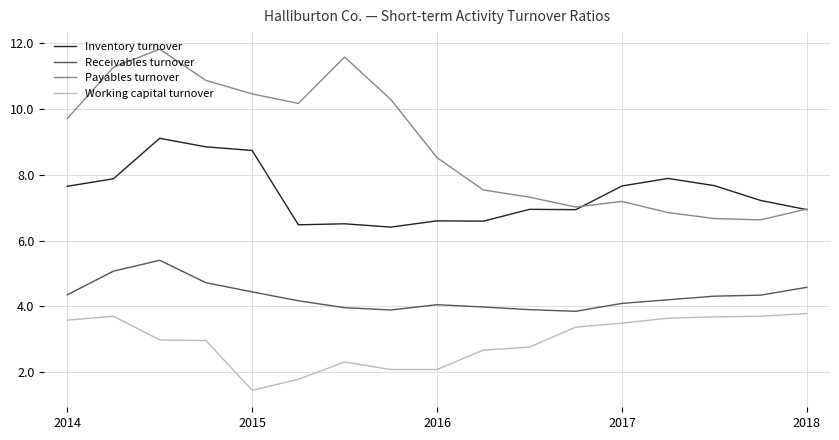

True or false: Inventory turnover and Receivables turnover intersect in this chart.

False